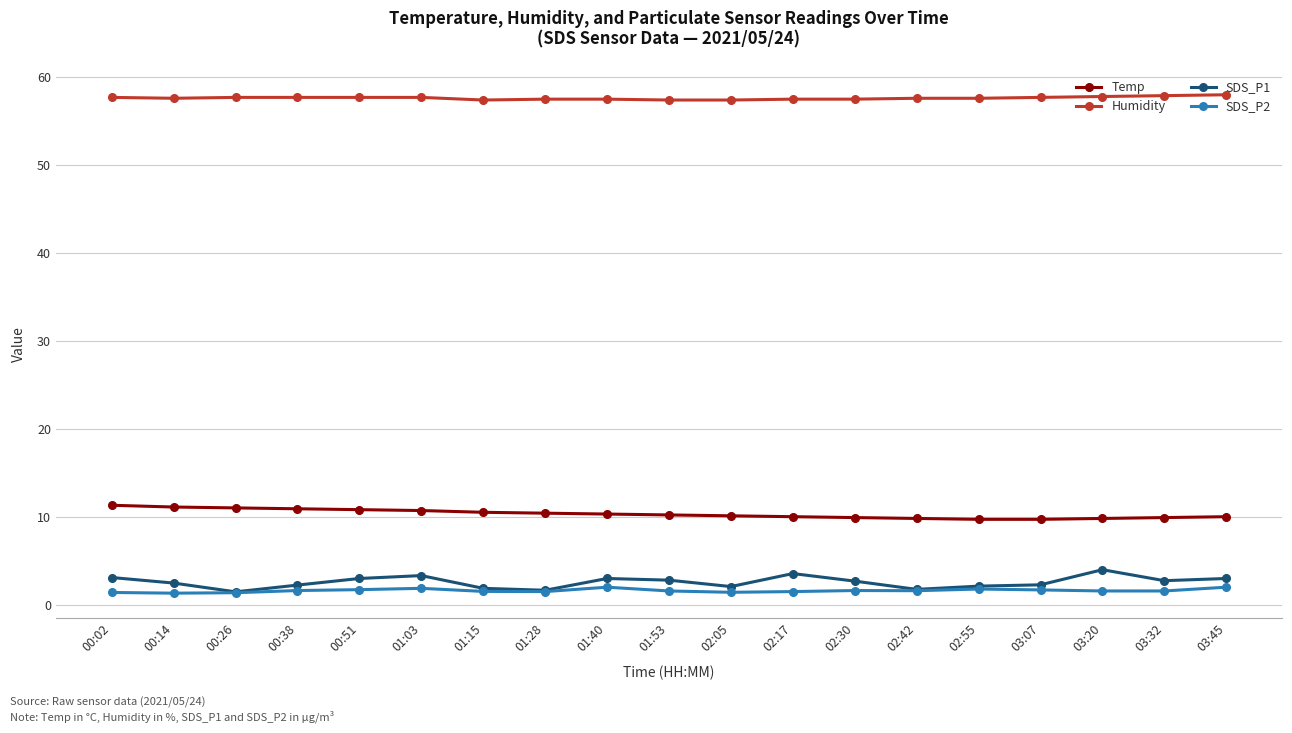

True or false: Temp and Humidity intersect in this chart.

False